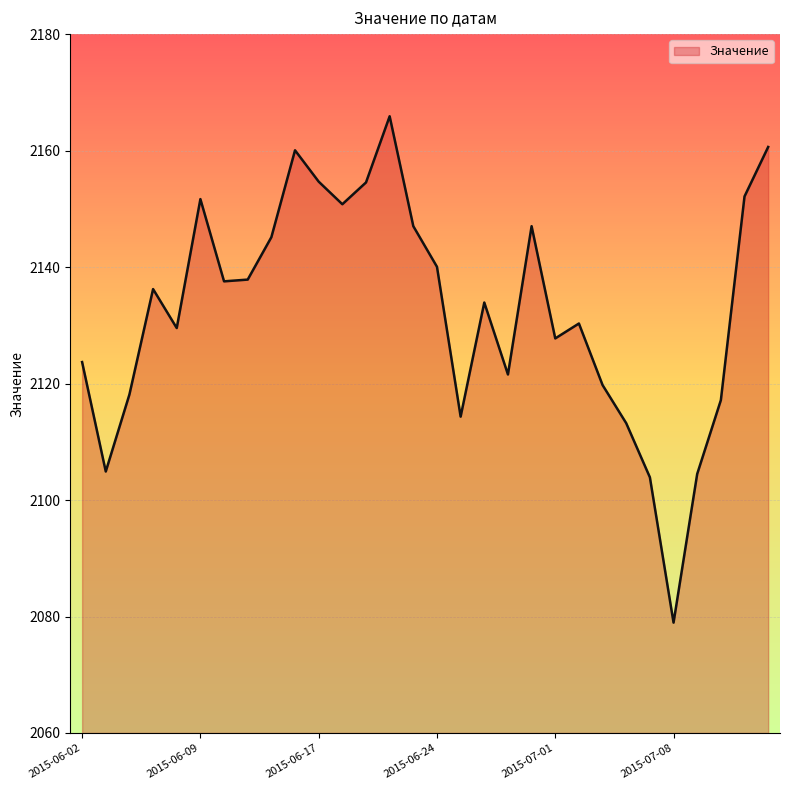

What is the greatest value displayed?

2165.9